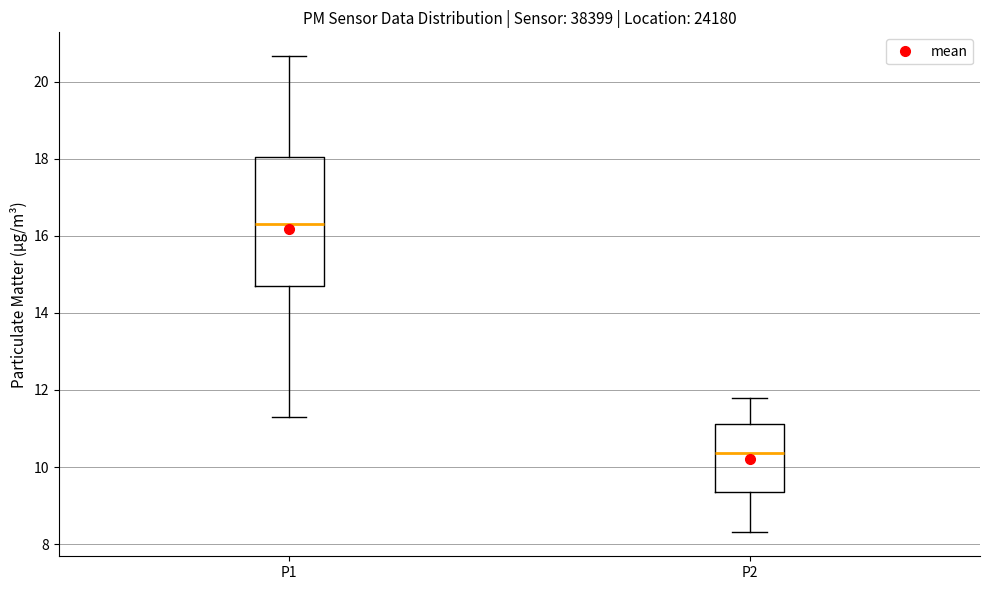

Comparing the boxes themselves (not the whiskers), which one is the tallest?

P1